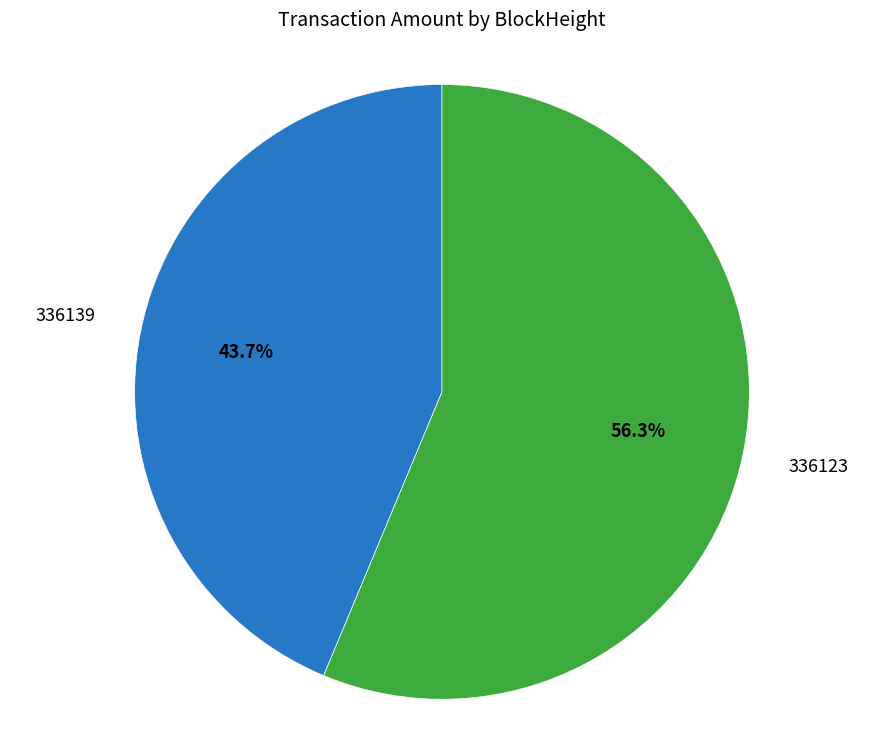

To the nearest percent, what is the average slice percentage?

50%